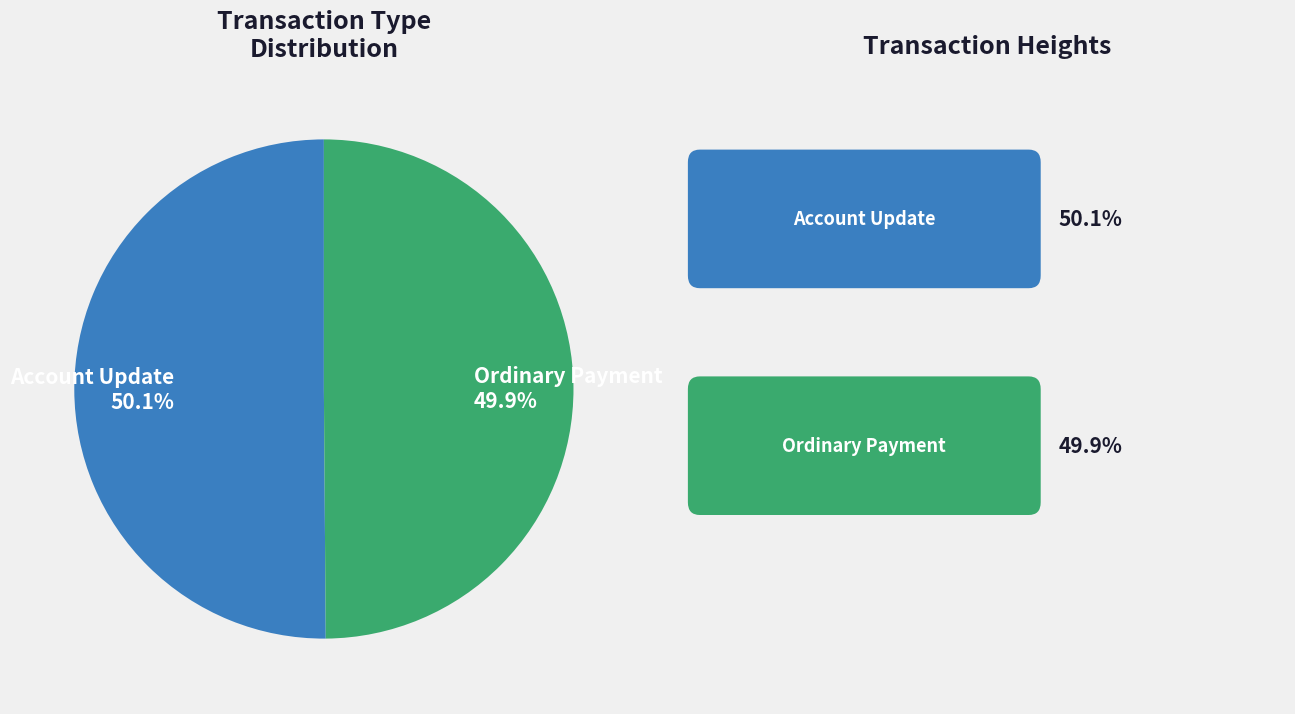

How many segments does this pie chart have?

2